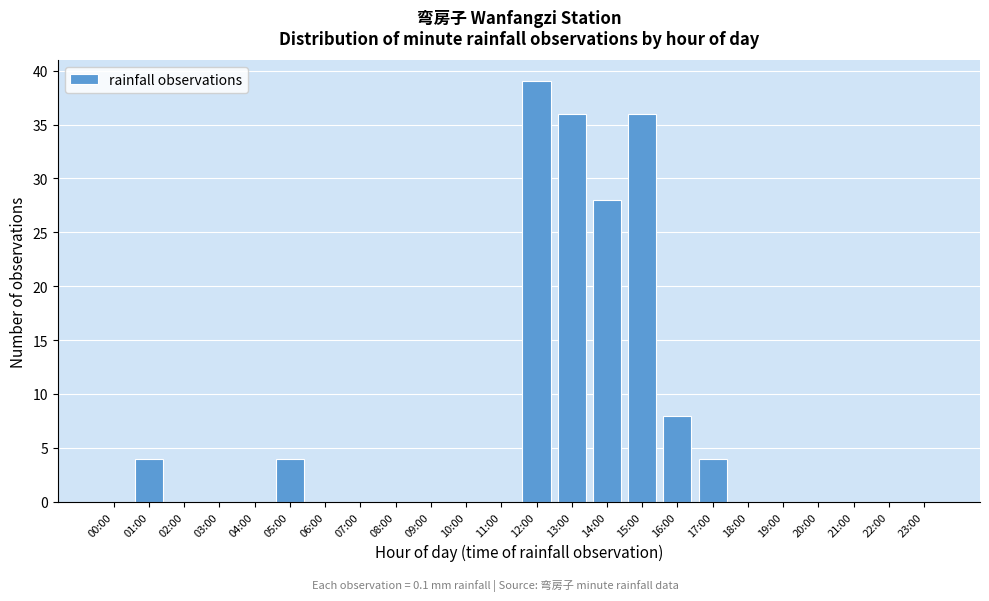

Reading right to left, transcribe all the data shown in this chart.

23:00=0	22:00=0	21:00=0	20:00=0	19:00=0	18:00=0	17:00=4	16:00=8	15:00=36	14:00=28	13:00=36	12:00=39	11:00=0	10:00=0	09:00=0	08:00=0	07:00=0	06:00=0	05:00=4	04:00=0	03:00=0	02:00=0	01:00=4	00:00=0